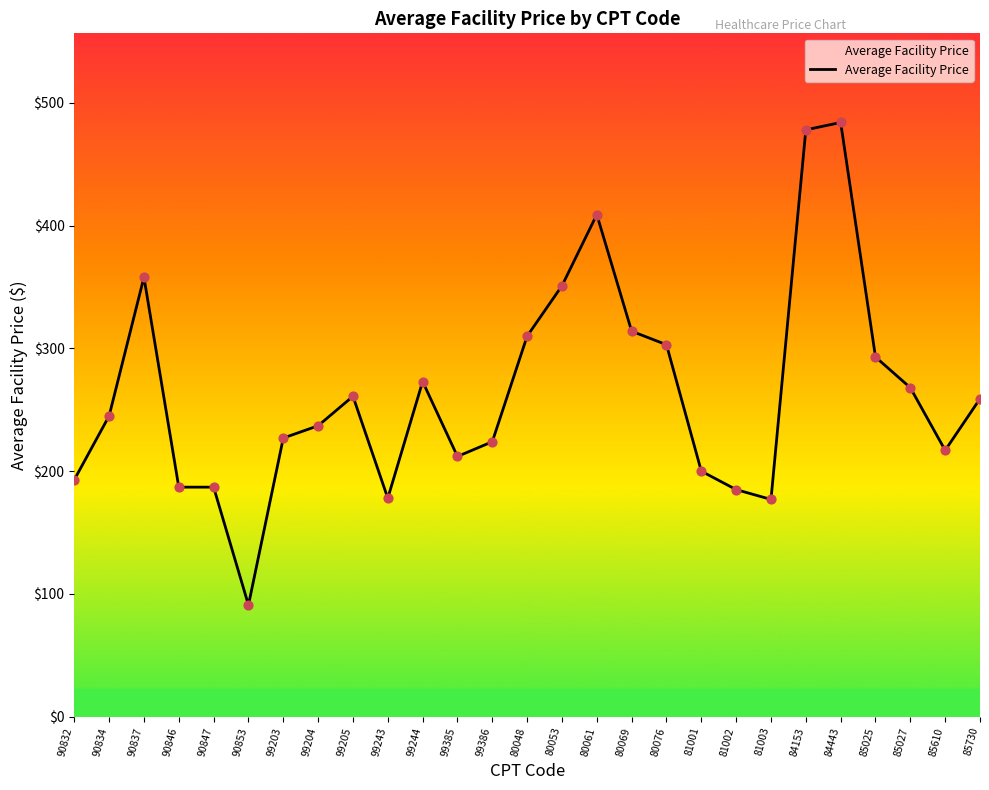

Which has a higher value, 90853 or 90834?

90834